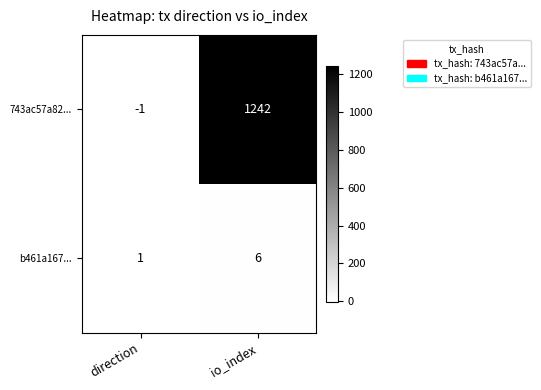

What is the greatest value displayed?

1242